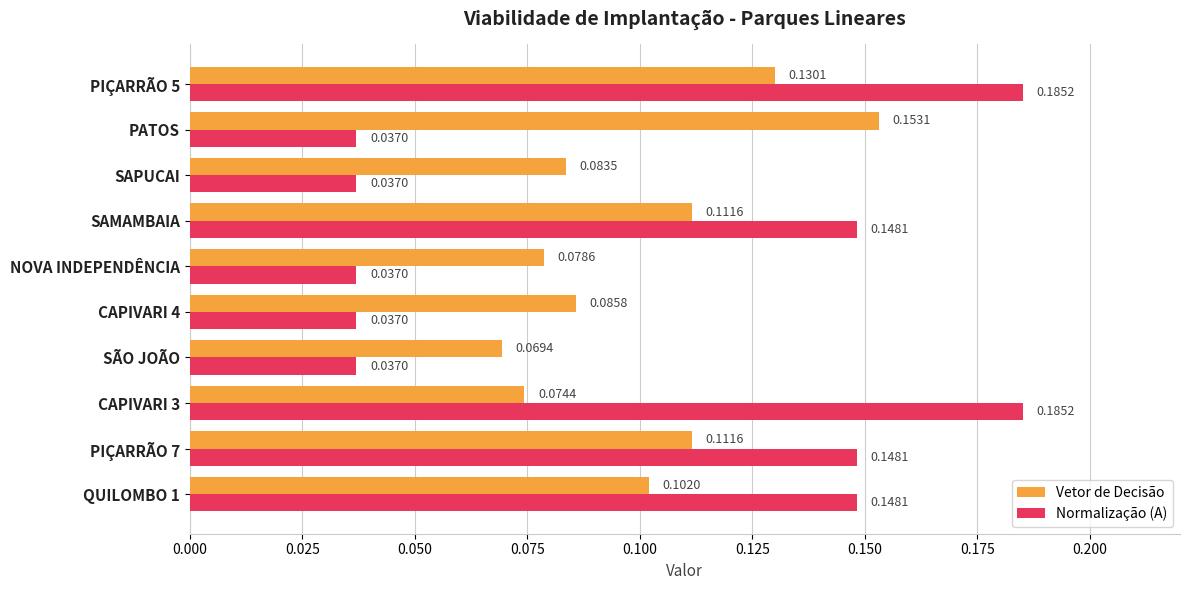

Which series has the widest spread of values?

Normalização (A)